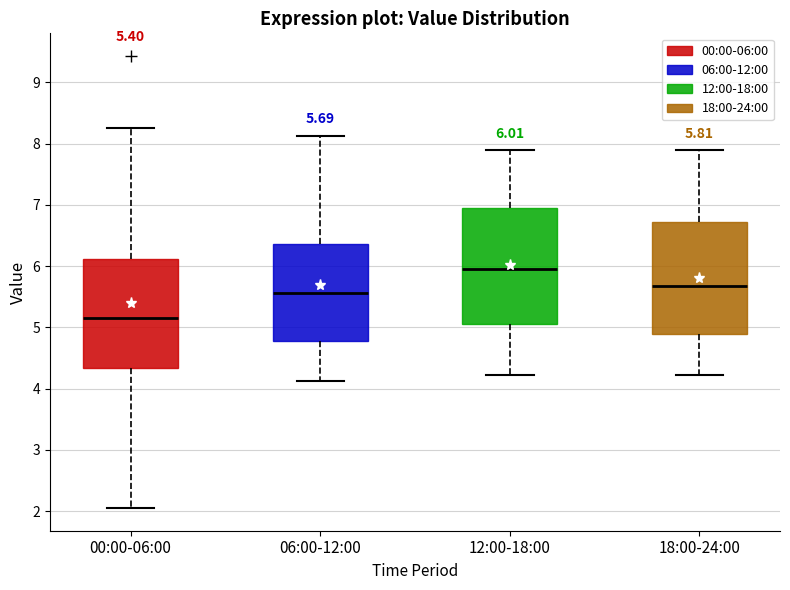

Which box's median line is the highest?

12:00-18:00